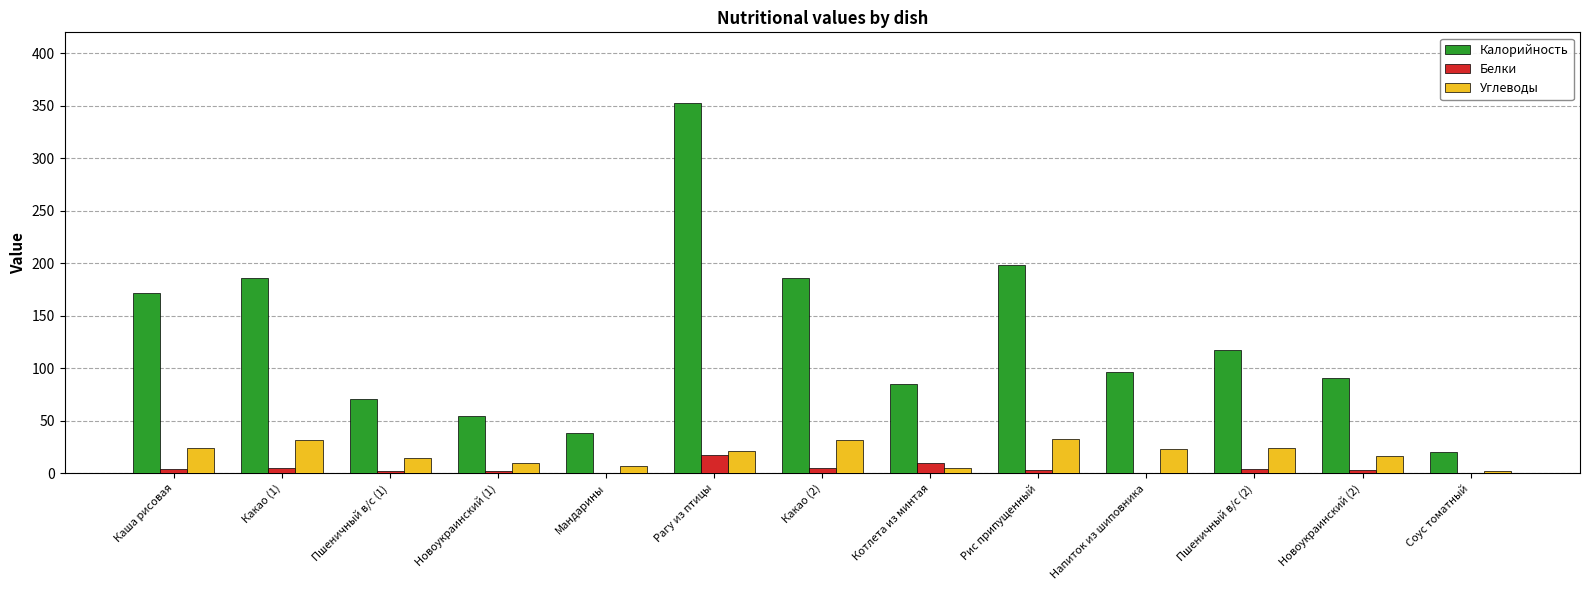

Is it true that Калорийность equals 38.0 at Мандарины?

True